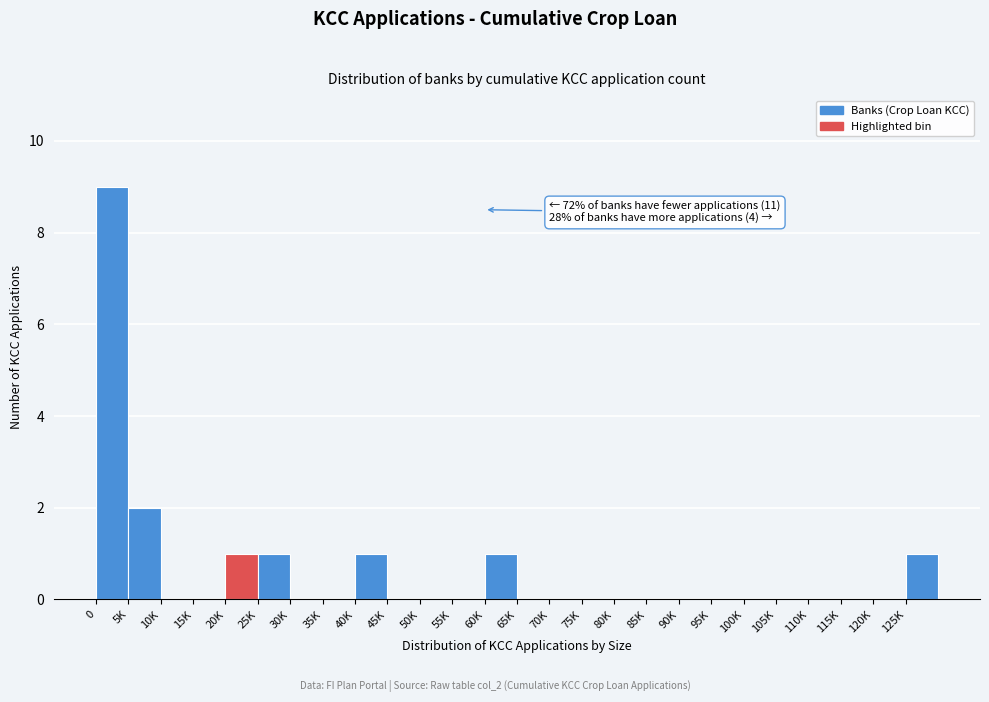

Reading left to right, extract all data points from this chart.

0=9	5K=2	10K=0	15K=0	20K=1	25K=1	30K=0	35K=0	40K=1	45K=0	50K=0	55K=0	60K=1	65K=0	70K=0	75K=0	80K=0	85K=0	90K=0	95K=0	100K=0	105K=0	110K=0	115K=0	120K=0	125K=1